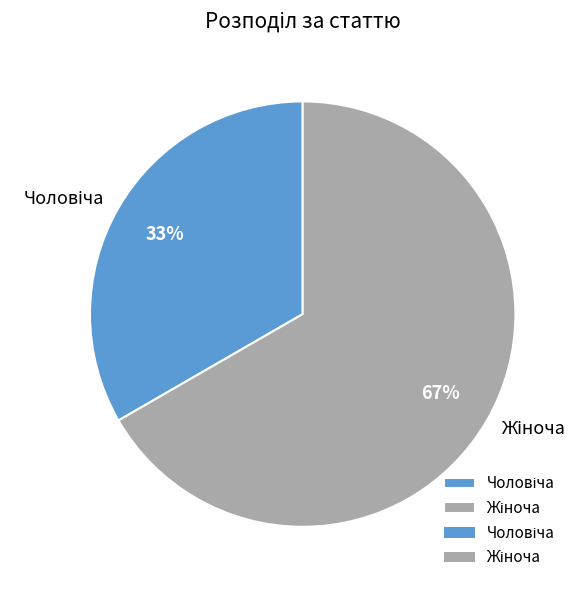

Does any single category account for the majority?

Yes